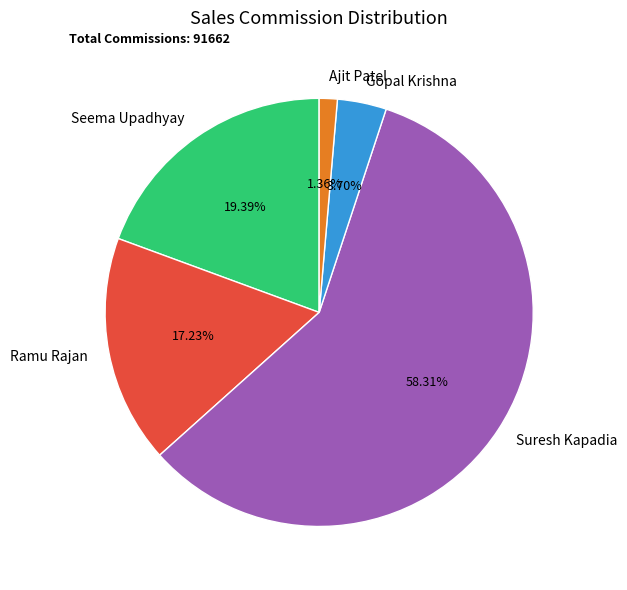

Rank the categories by value from highest to lowest.

Suresh Kapadia, Seema Upadhyay, Ramu Rajan, Gopal Krishna, Ajit Patel